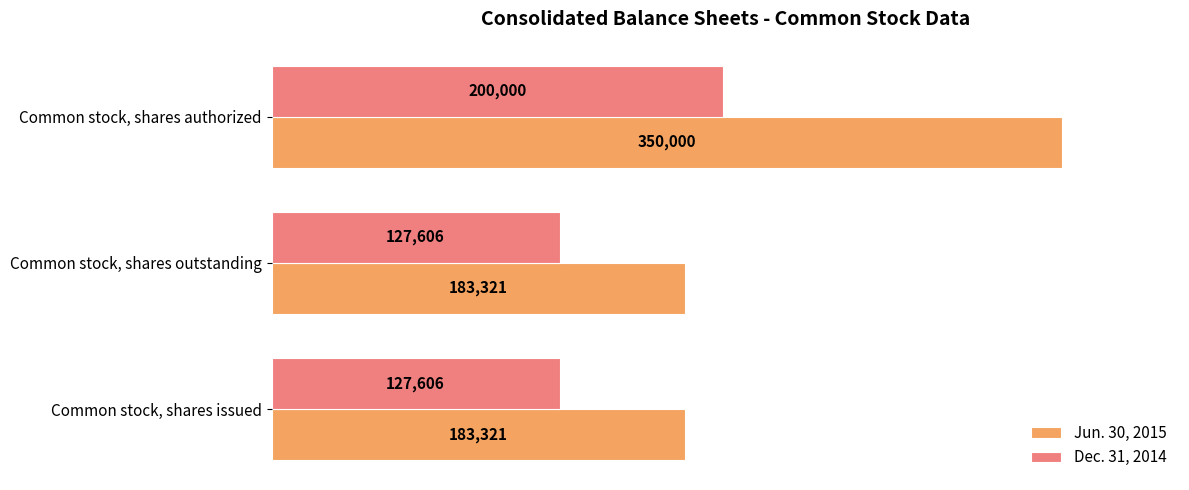

What value does the Jun. 30, 2015 series have at Common stock, shares issued, to the nearest 50?

183300